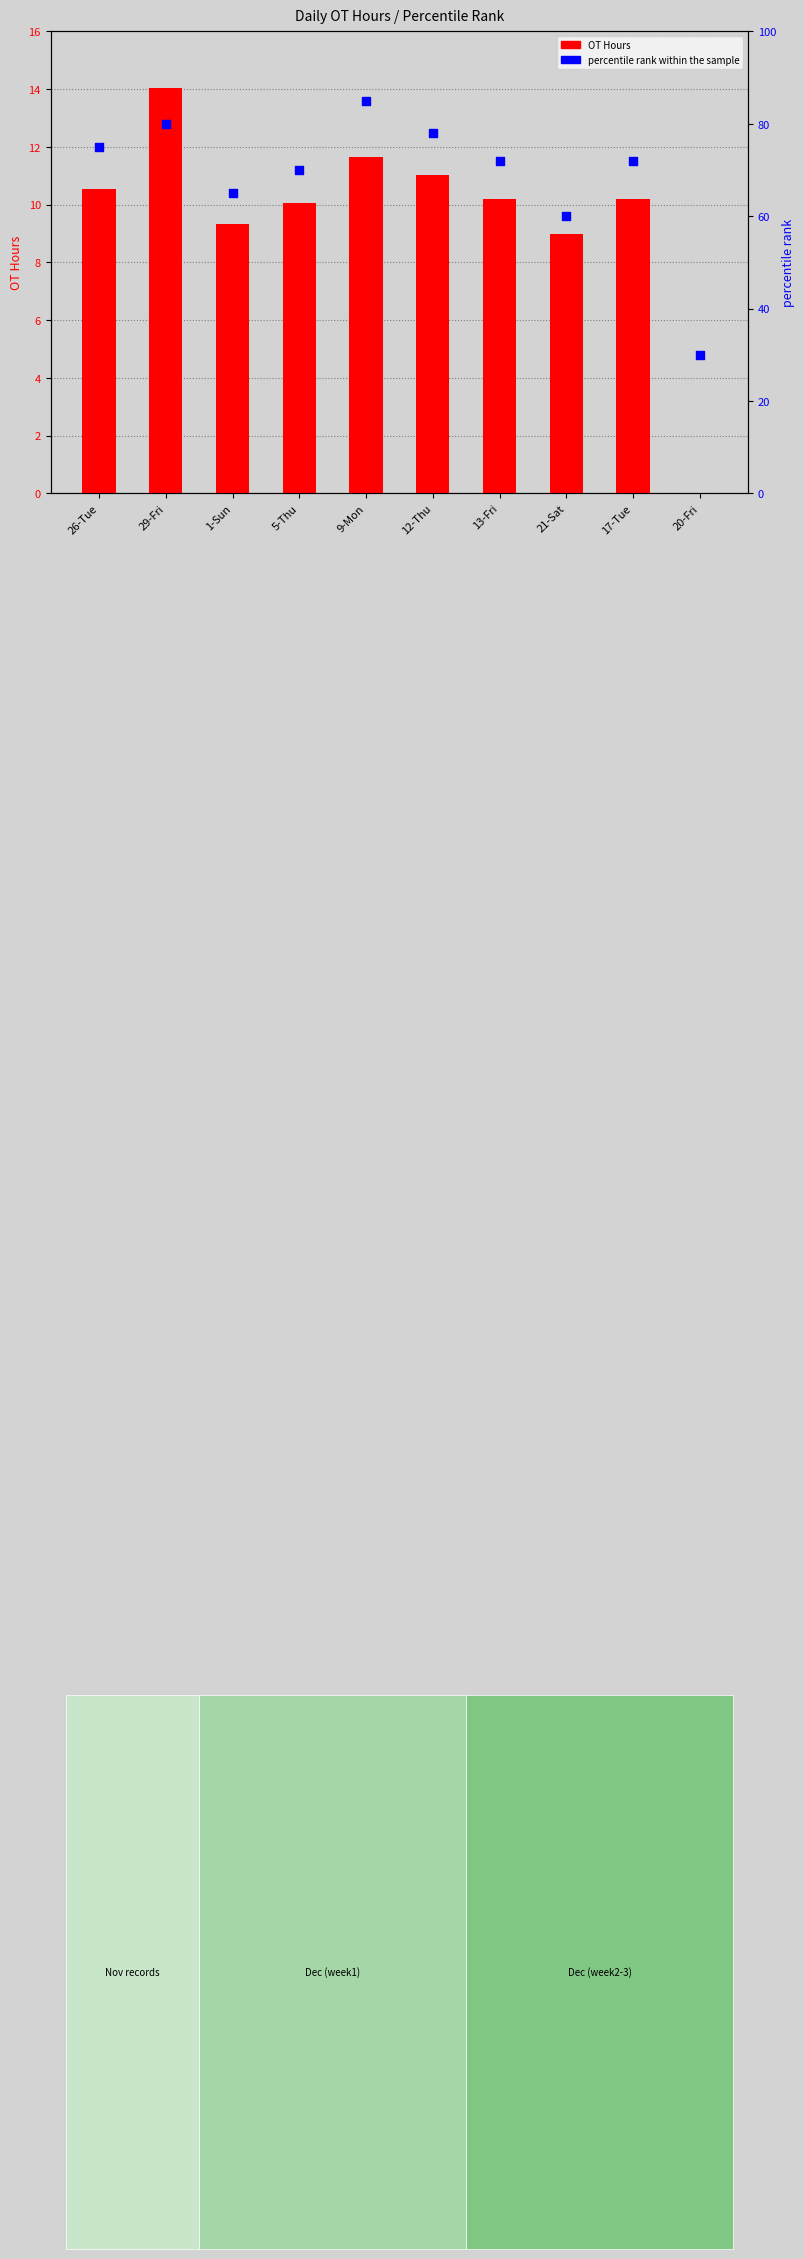

Which series has the largest total across all categories?

percentile rank within the sample